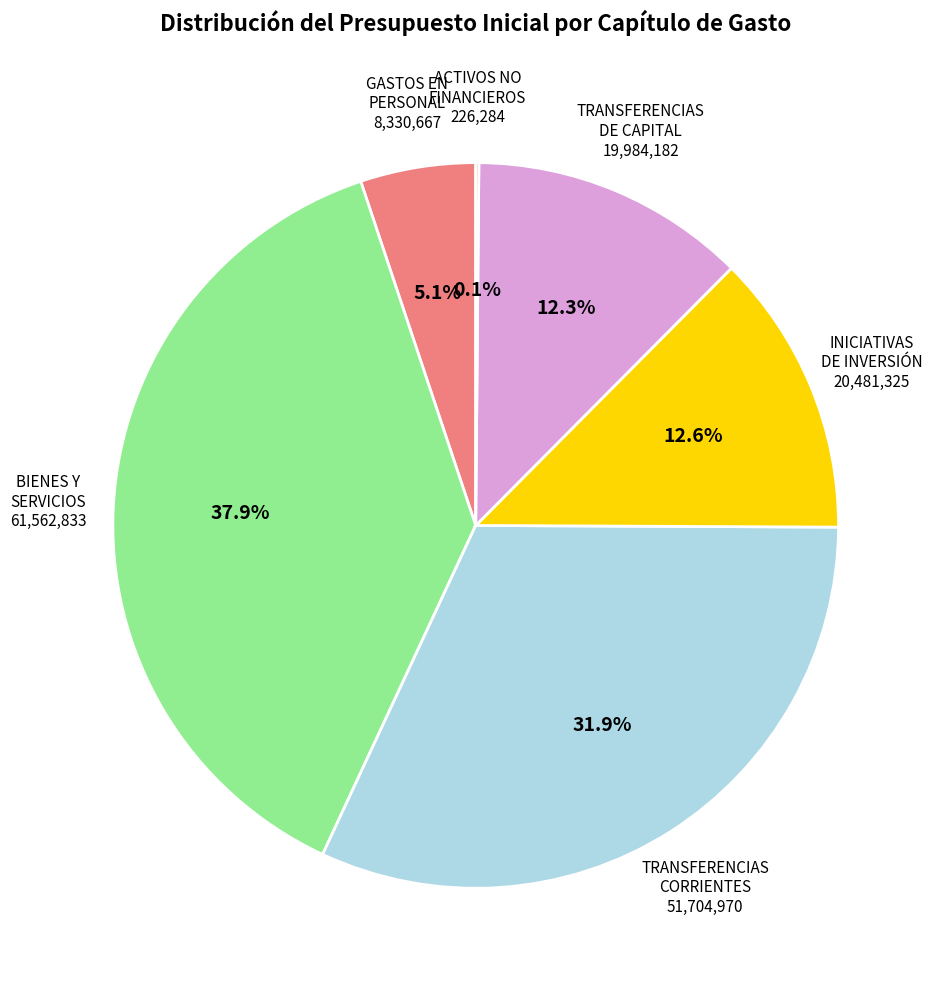

How many segments does this pie chart have?

6